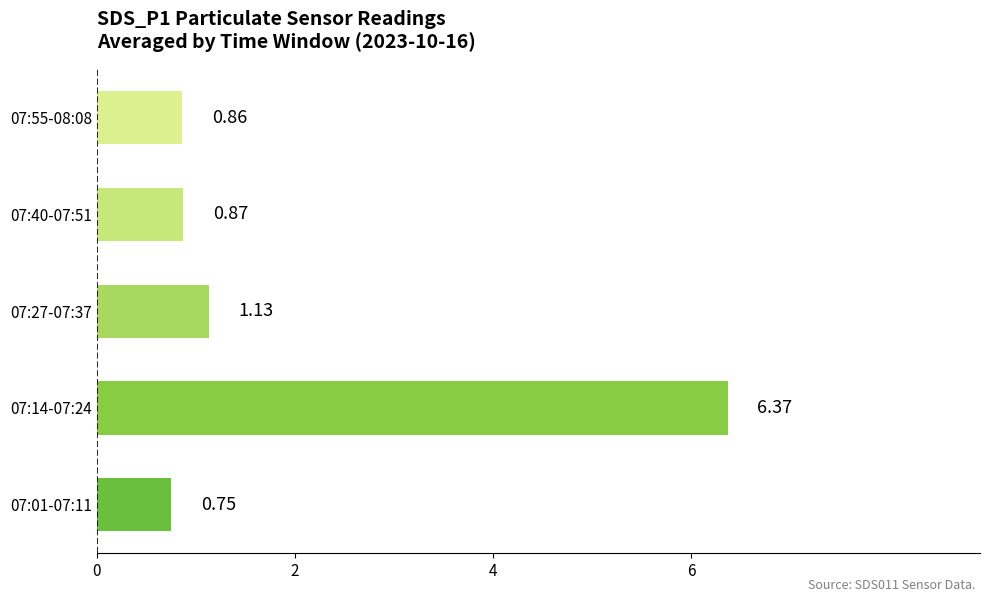

Rank the categories by value from highest to lowest.

07:14-07:24, 07:27-07:37, 07:40-07:51, 07:55-08:08, 07:01-07:11